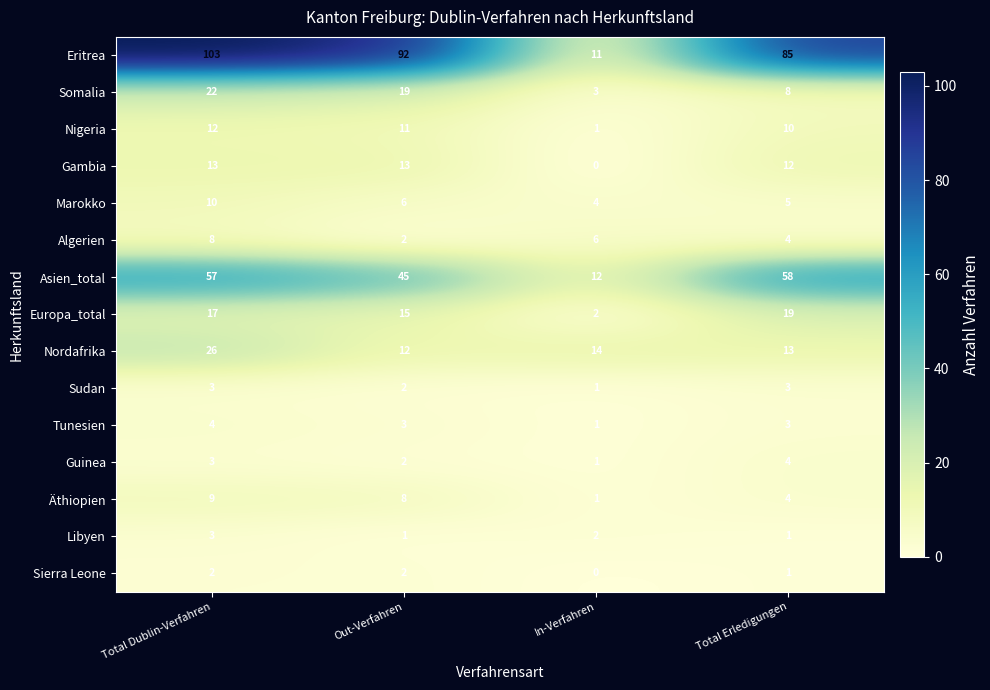

Which series has the widest spread of values?

Eritrea